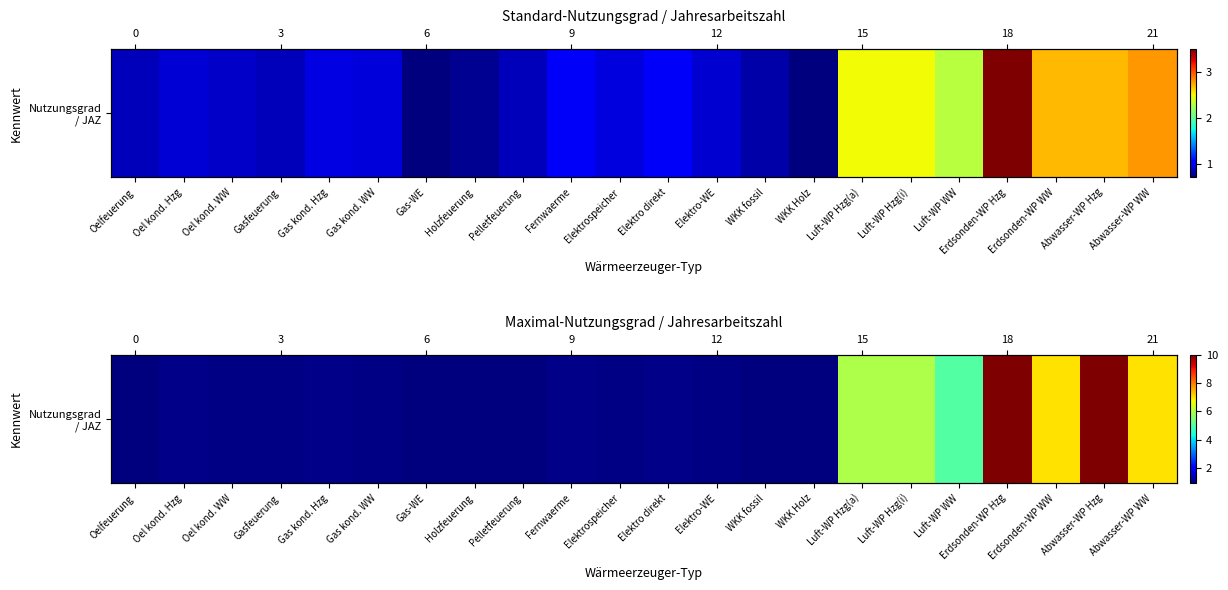

Reading right to left, transcribe all the data shown in this chart.

Abwasser-WP WW=7.0	Abwasser-WP Hzg=10.0	Erdsonden-WP WW=7.0	Erdsonden-WP Hzg=10.0	Luft-WP WW=5.0	Luft-WP Hzg(i)=6.0	Luft-WP Hzg(a)=6.0	WKK Holz=0.9	WKK fossil=0.9	Elektro-WE=0.9	Elektro direkt=1.0	Elektrospeicher=0.9	Fernwaerme=1.0	Pelletfeuerung=0.9	Holzfeuerung=0.9	Gas-WE=0.9	Gas kond. WW=0.9	Gas kond. Hzg=1.0	Gasfeuerung=0.9	Oel kond. WW=0.9	Oel kond. Hzg=1.0	Oelfeuerung=0.9